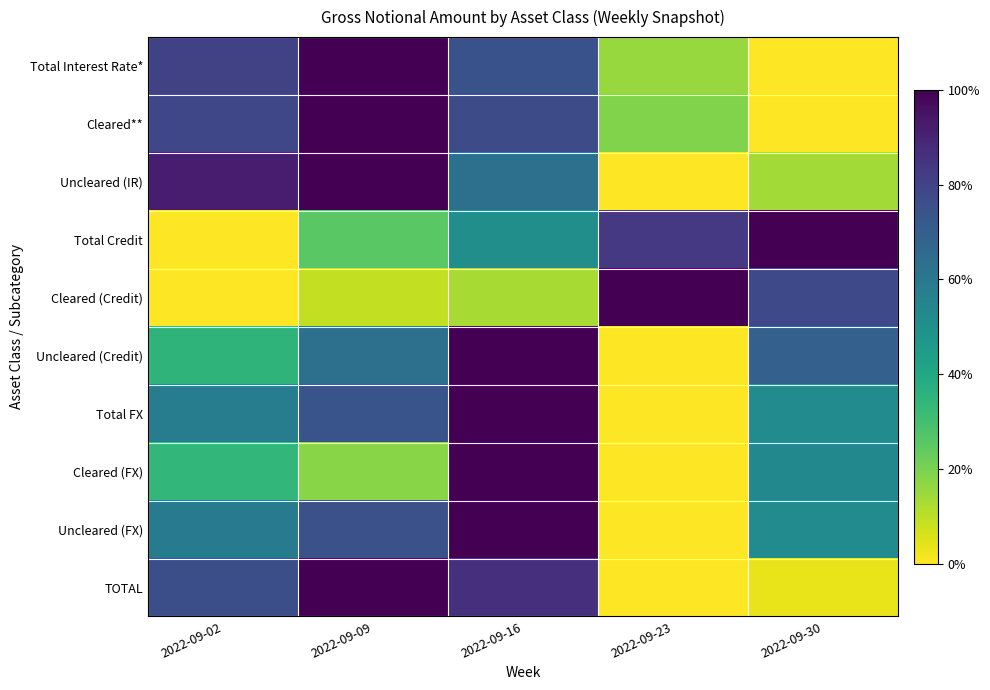

Reading left to right, extract all data points from this chart.

Total Interest Rate*: 2022-09-02=0.8	2022-09-09=1.0	2022-09-16=0.7	2022-09-23=0.2	2022-09-30=0.0
Cleared**: 2022-09-02=0.8	2022-09-09=1.0	2022-09-16=0.8	2022-09-23=0.2	2022-09-30=0.0
Uncleared (IR): 2022-09-02=0.9	2022-09-09=1.0	2022-09-16=0.6	2022-09-23=0.0	2022-09-30=0.1
Total Credit: 2022-09-02=0.0	2022-09-09=0.3	2022-09-16=0.5	2022-09-23=0.8	2022-09-30=1.0
Cleared (Credit): 2022-09-02=0.0	2022-09-09=0.1	2022-09-16=0.1	2022-09-23=1.0	2022-09-30=0.8
Uncleared (Credit): 2022-09-02=0.4	2022-09-09=0.6	2022-09-16=1.0	2022-09-23=0.0	2022-09-30=0.7
Total FX: 2022-09-02=0.6	2022-09-09=0.7	2022-09-16=1.0	2022-09-23=0.0	2022-09-30=0.5
Cleared (FX): 2022-09-02=0.3	2022-09-09=0.2	2022-09-16=1.0	2022-09-23=0.0	2022-09-30=0.5
Uncleared (FX): 2022-09-02=0.6	2022-09-09=0.8	2022-09-16=1.0	2022-09-23=0.0	2022-09-30=0.5
TOTAL: 2022-09-02=0.8	2022-09-09=1.0	2022-09-16=0.9	2022-09-23=0.0	2022-09-30=0.0